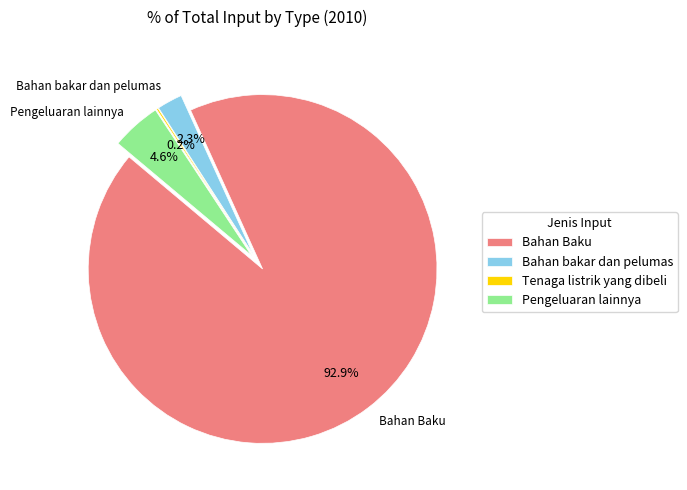

Combined, do Bahan bakar dan pelumas and Pengeluaran lainnya account for over 50%?

No